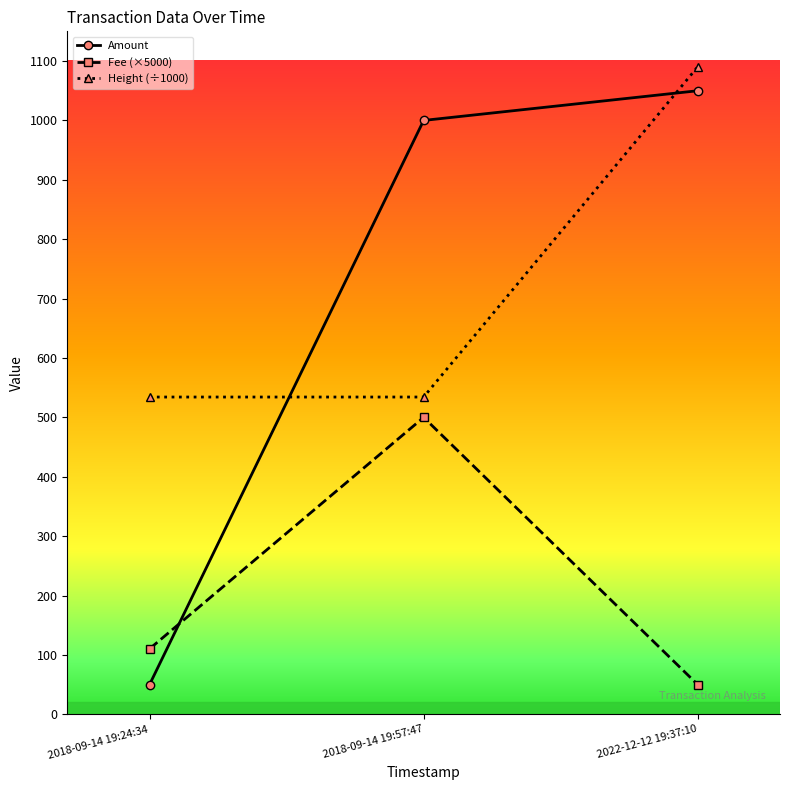

What is the label of the 2nd point from the right?

2018-09-14 19:57:47